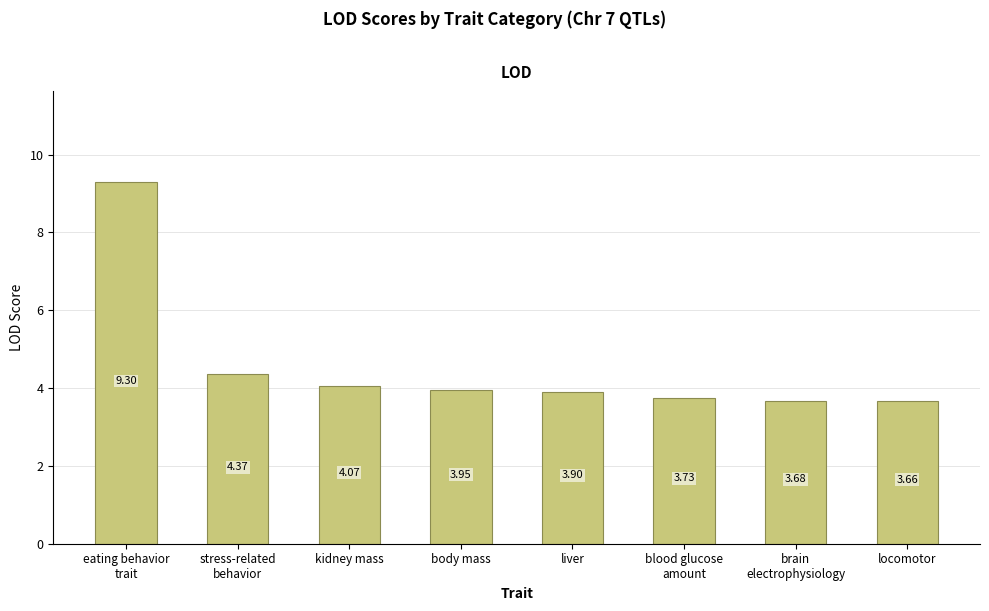

What is the change in value from body mass to brain
electrophysiology?

-0.3